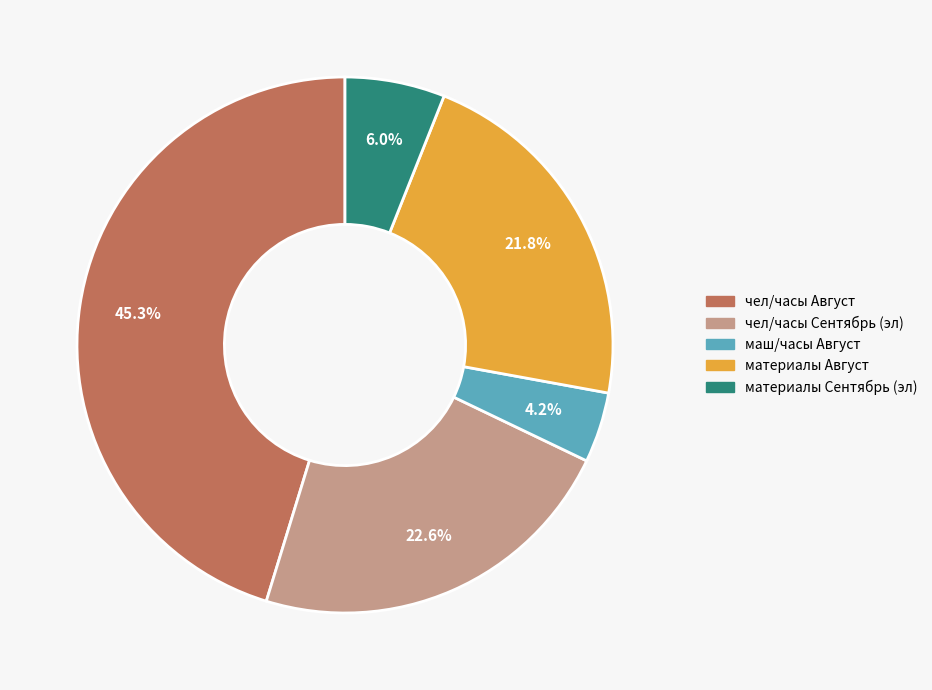

To the nearest percent, what percentage of the pie is материалы Август?

22%